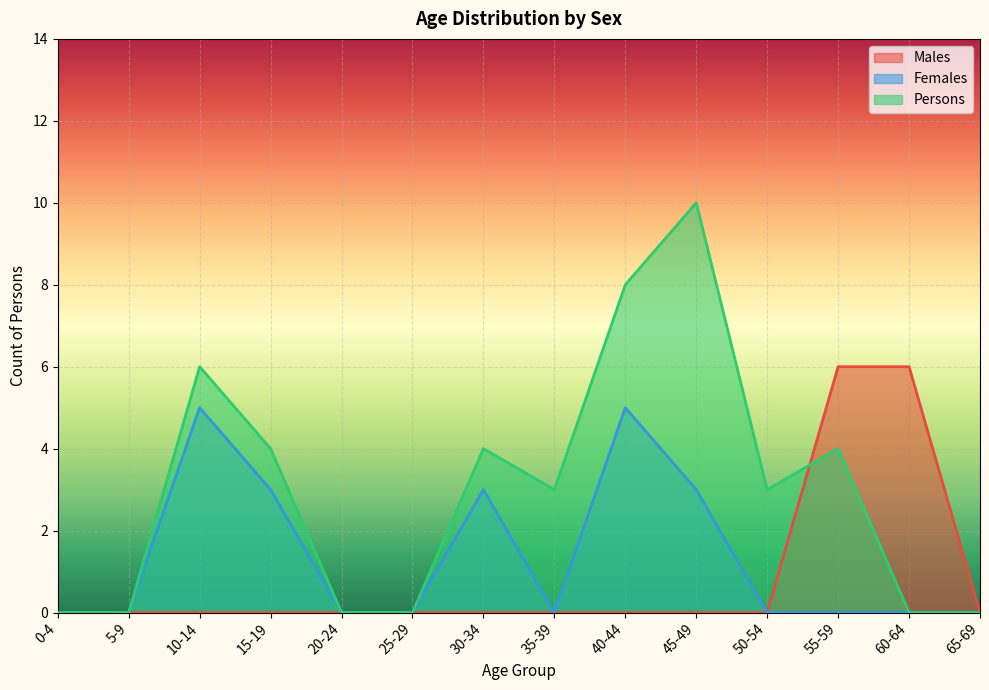

At how many categories does at least one series exceed 1?

9